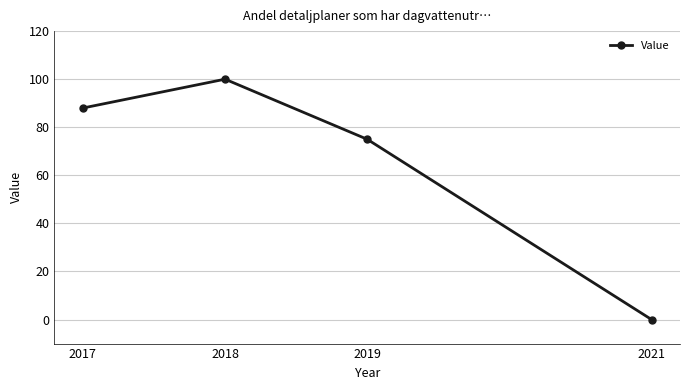

Rank the categories by value from highest to lowest.

2018, 2017, 2019, 2021